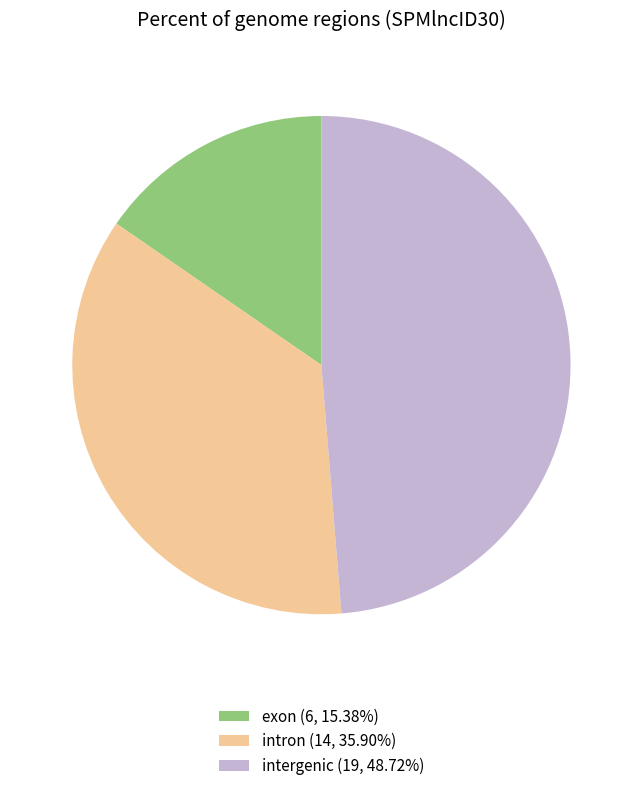

How many slices are in this pie chart?

3